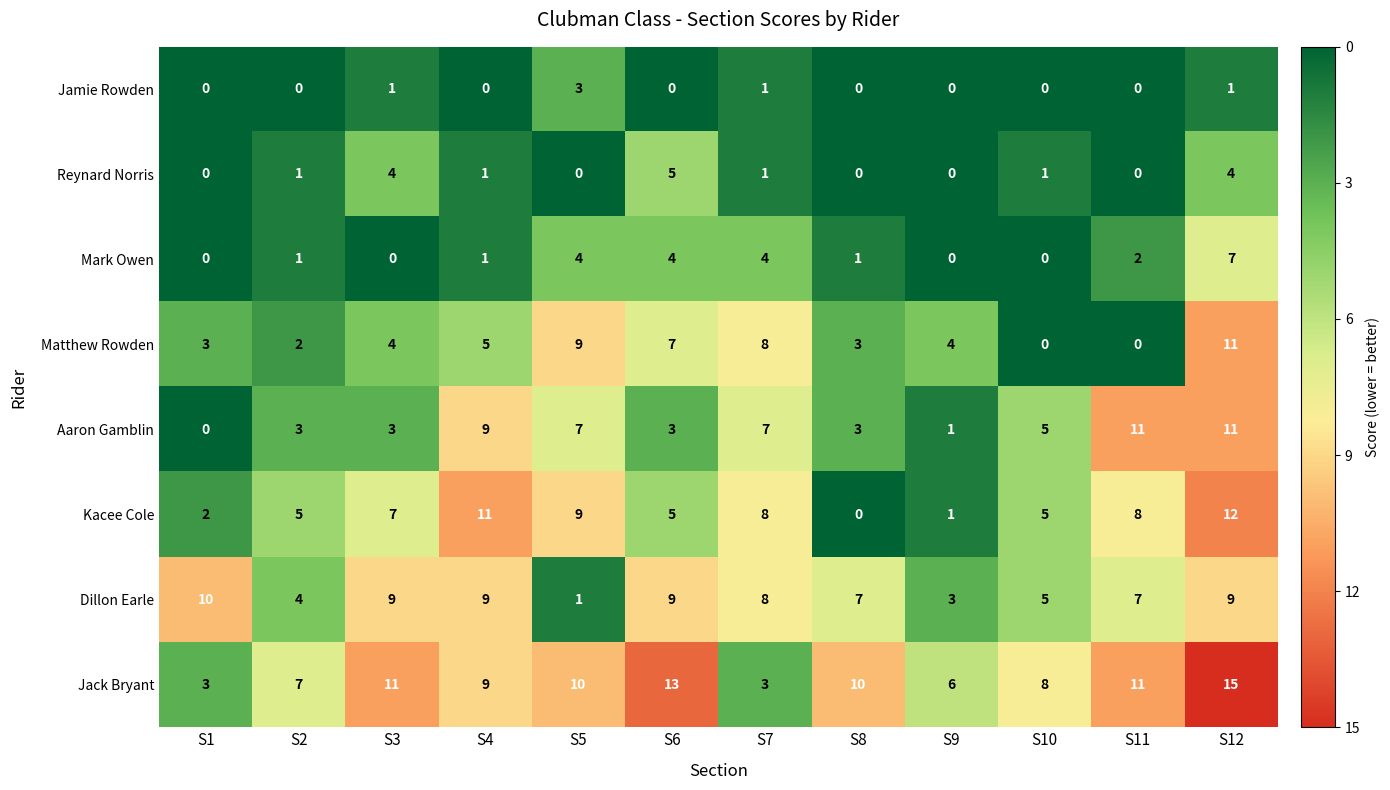

At how many categories does at least one series exceed 4?

12